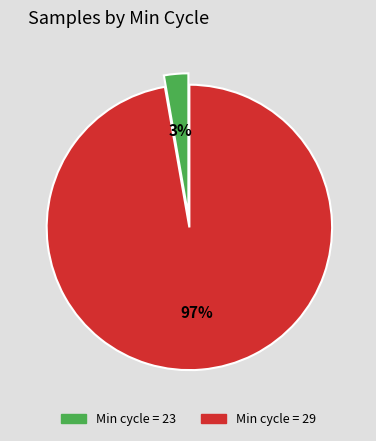

To the nearest percent, what is the average slice percentage?

50%